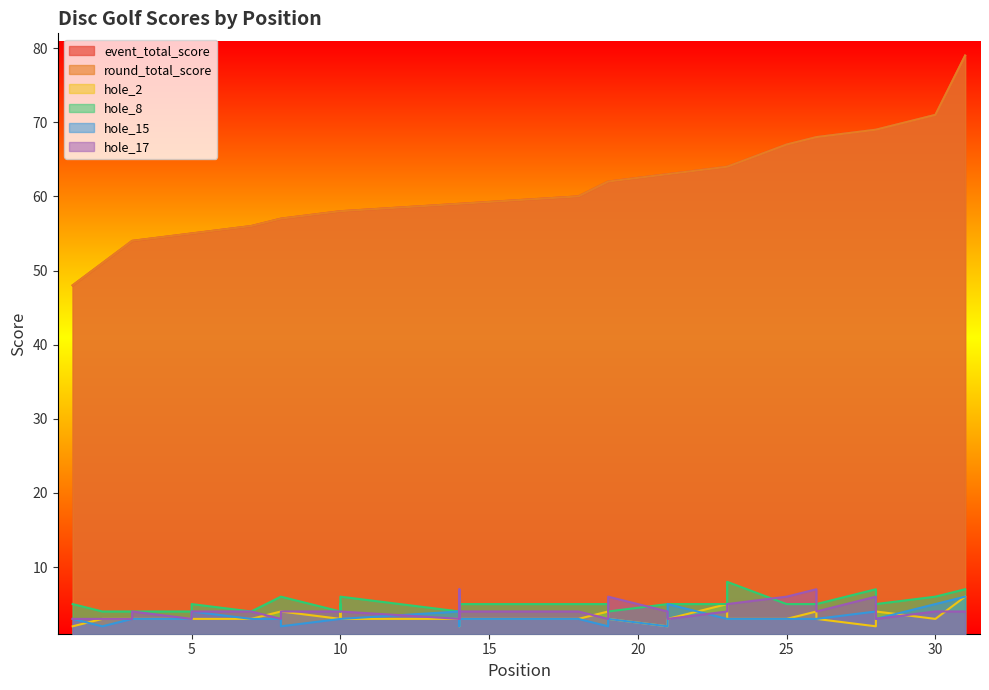

True or false: hole_15 and round_total_score intersect in this chart.

False